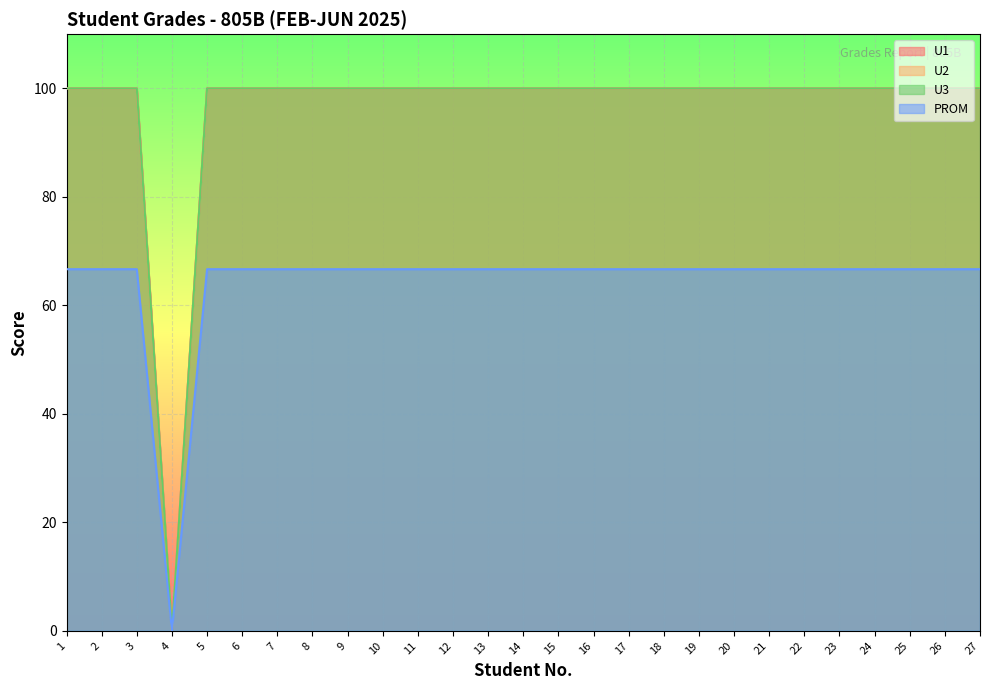

At which label does U3 reach its minimum?

4